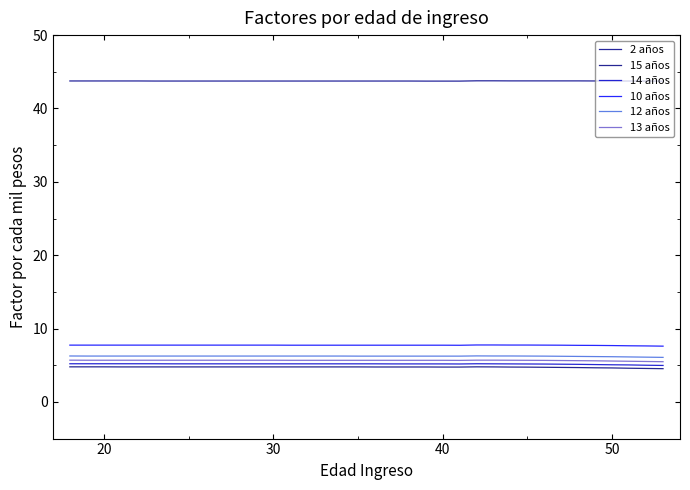

True or false: 2 años and 12 años cross at least once.

False